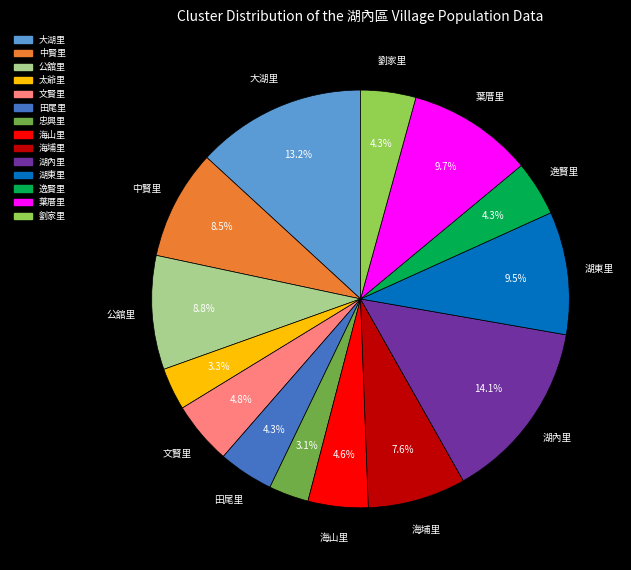

Combined, what portion of the pie is 文賢里 and 大湖里?

18.0%